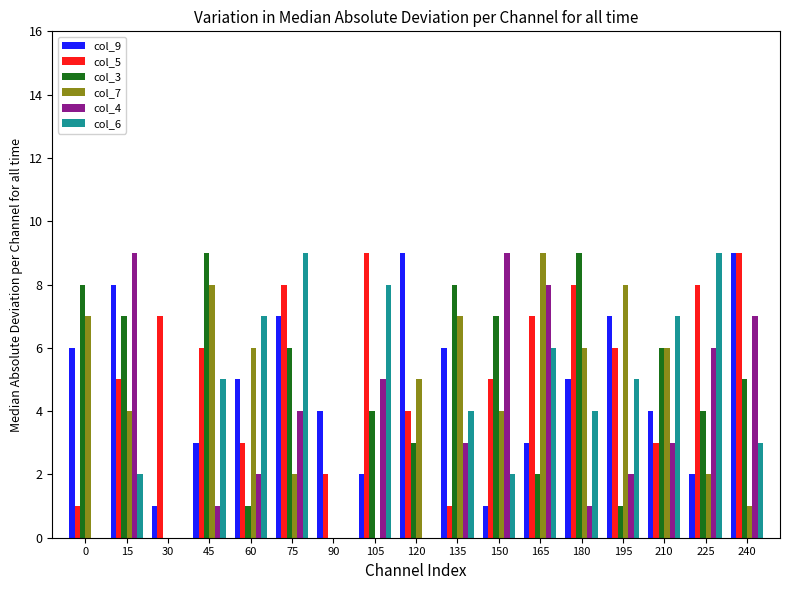

True or false: col_9 has a value of 6 at 0.

True